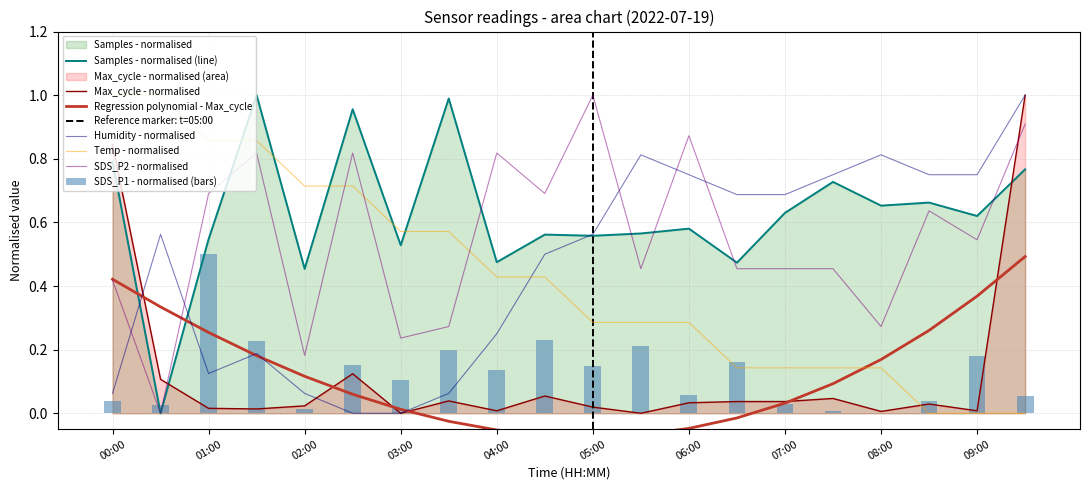

Is the value of Samples at 05:30 greater than the value of Temp at 07:00?

Yes